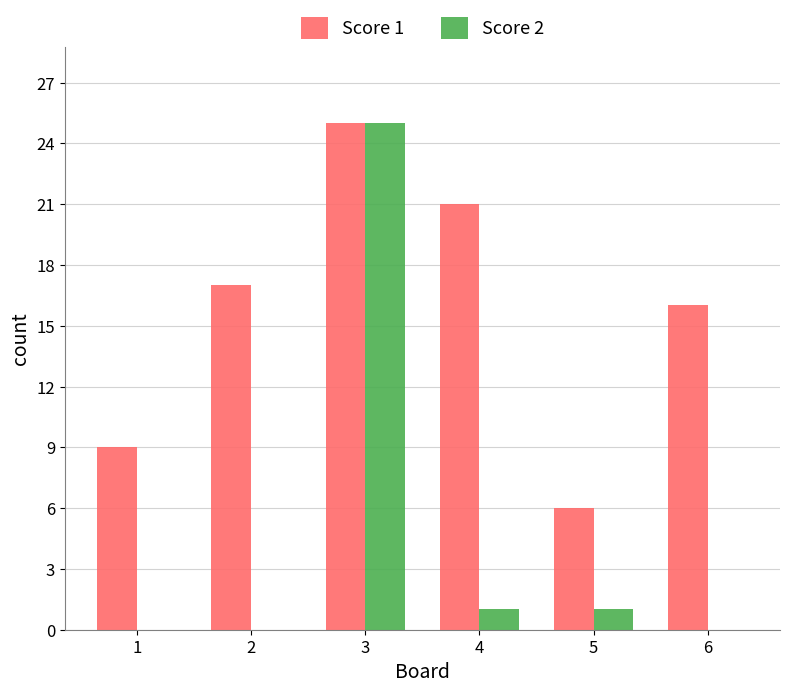

How many groups of bars are there?

6